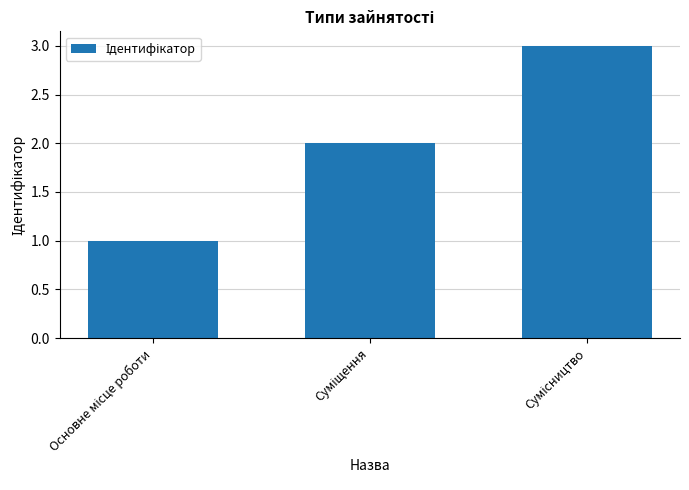

What is the sum of all values?

6